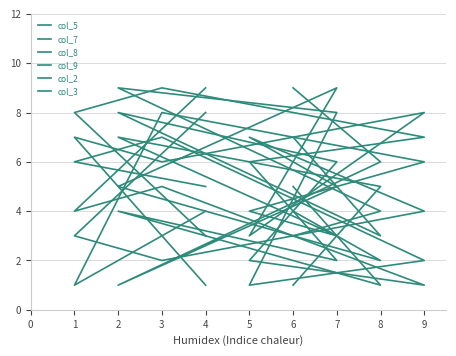

At which label does col_5 reach its peak?

3